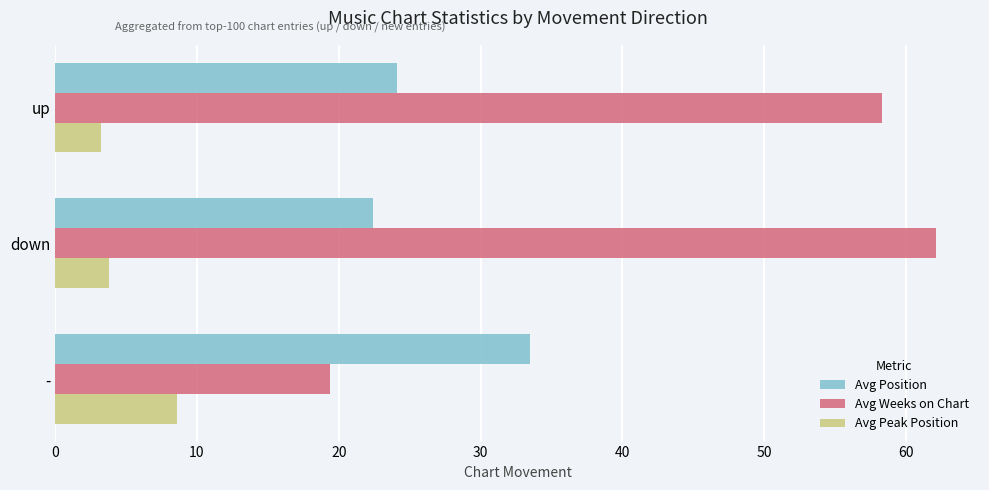

What are all the series names shown in the legend?

Avg Position, Avg Weeks on Chart, Avg Peak Position